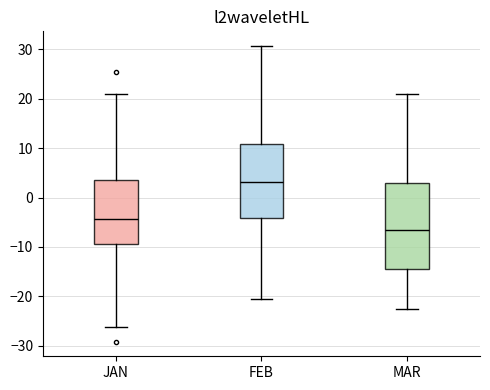

Which box has the lowest median line?

MAR